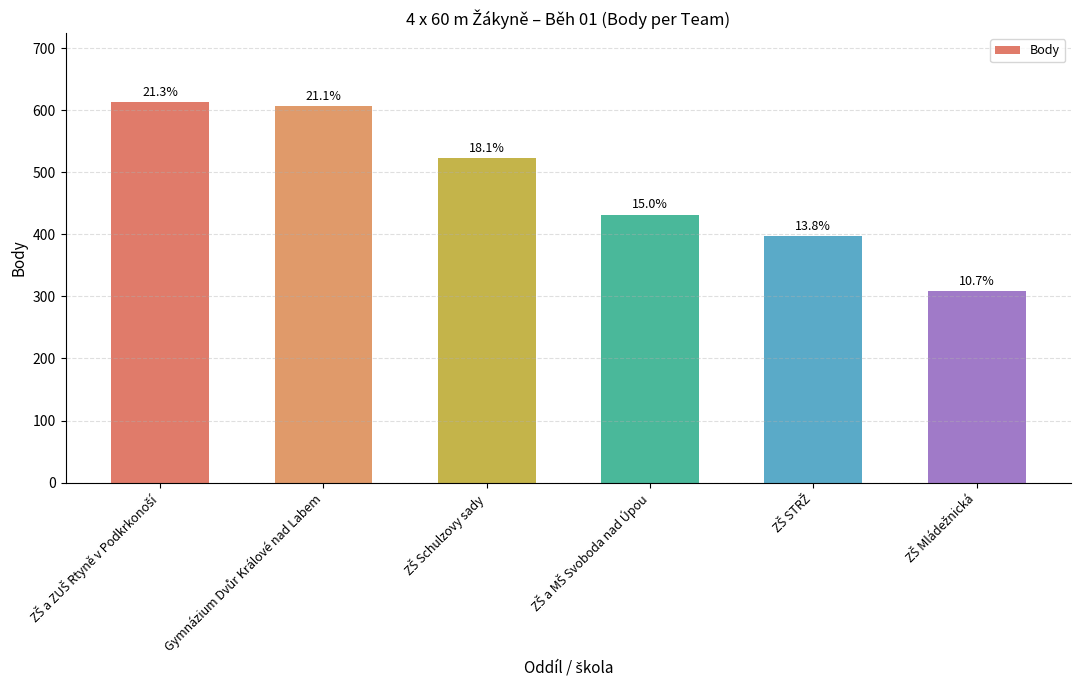

What is the smallest value displayed?

309